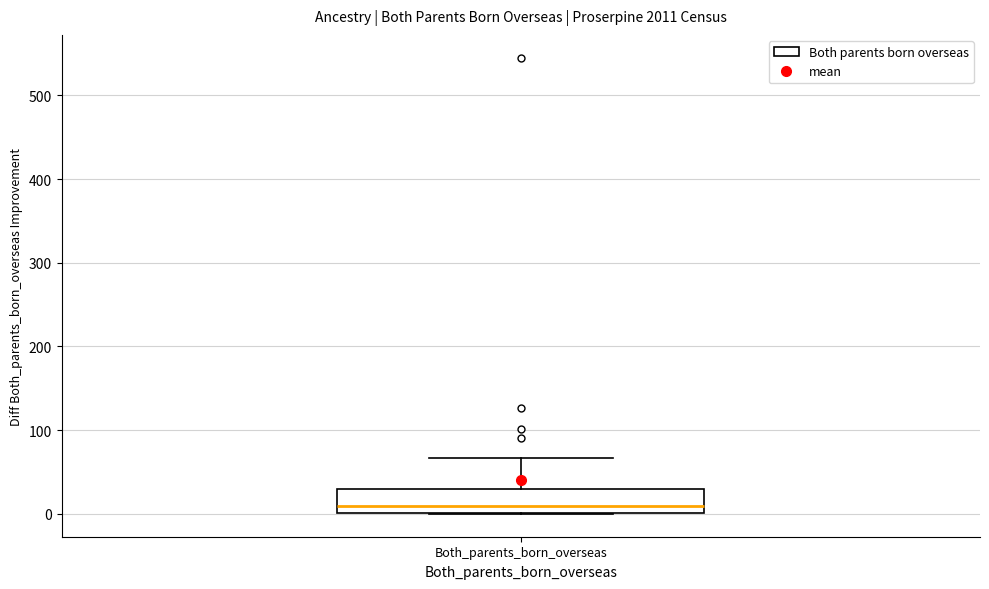

Where is the lower edge of the box for Both_parents_born_overseas on the y-axis? The values are not printed on the chart, so give them approximately, as read against the axis.

0